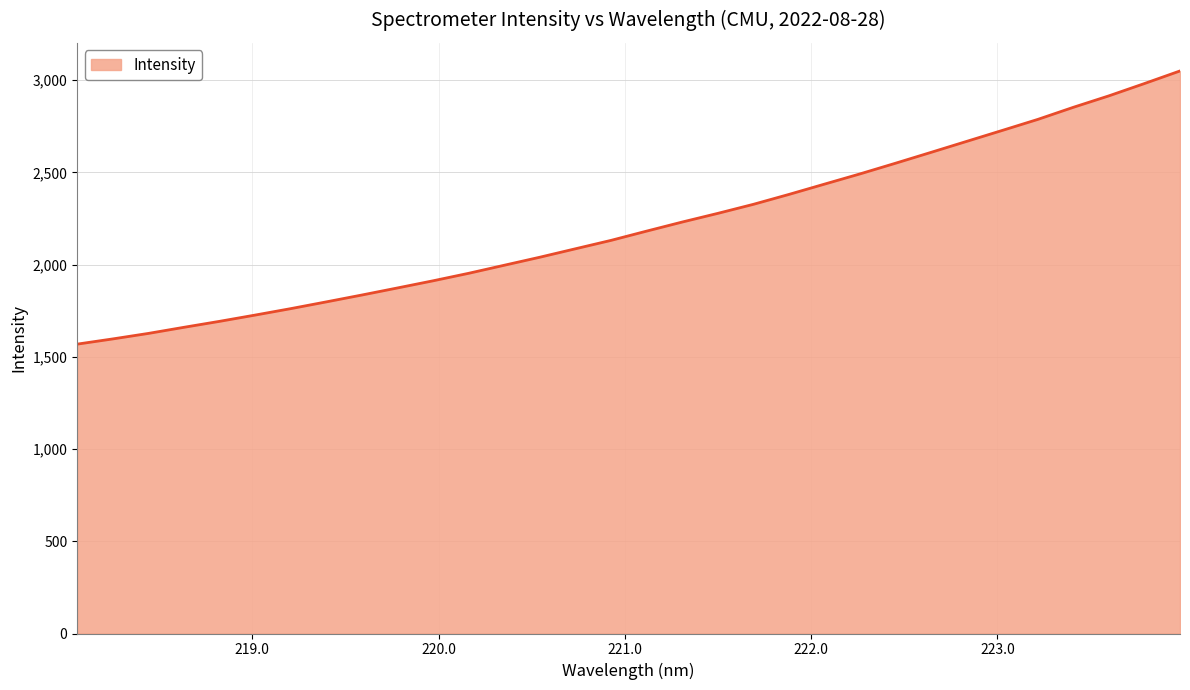

What is the maximum value shown in the chart?

3049.6